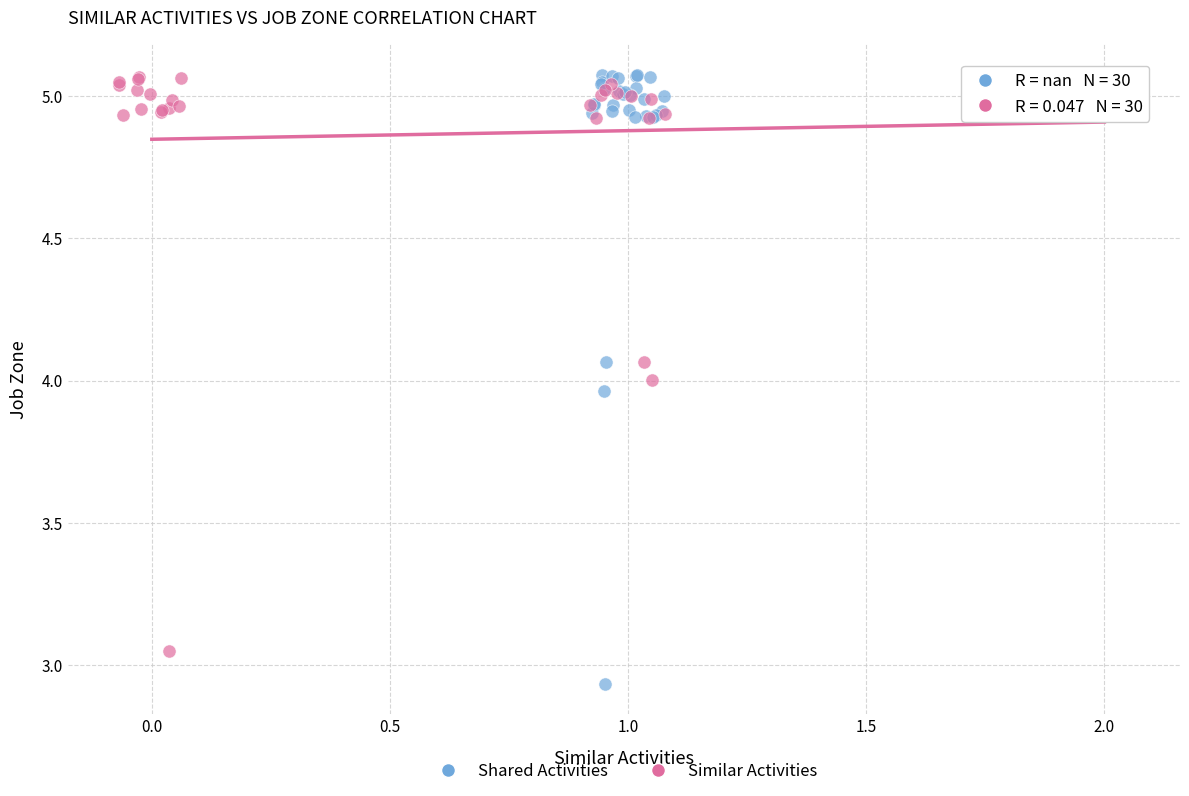

Which series contains the lowest Y value?

Shared Activities